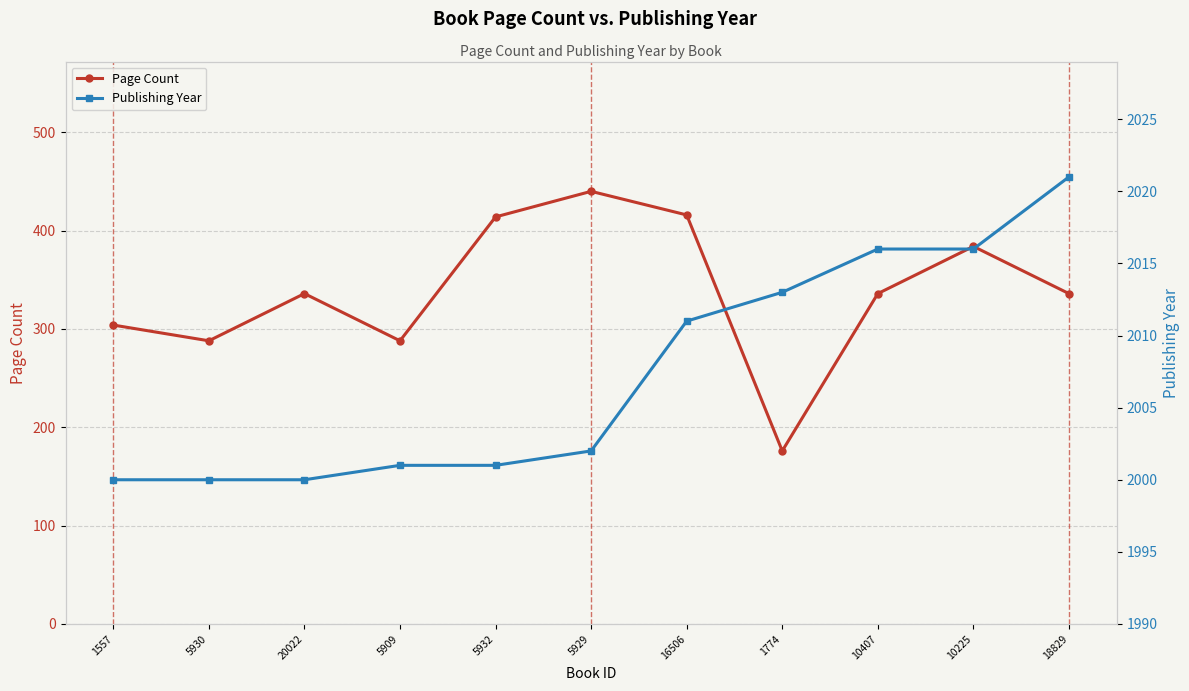

What is the difference between the maximum and minimum values in the Page Count series?

264